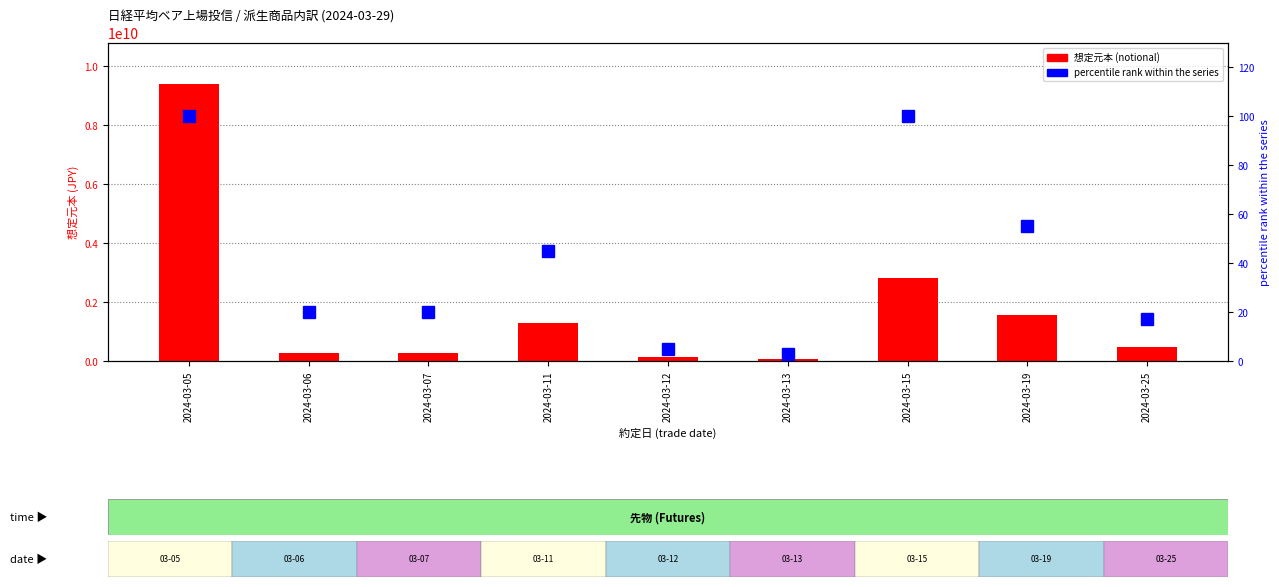

Where is percentile rank within the series nearest to the value 51?

2024-03-19